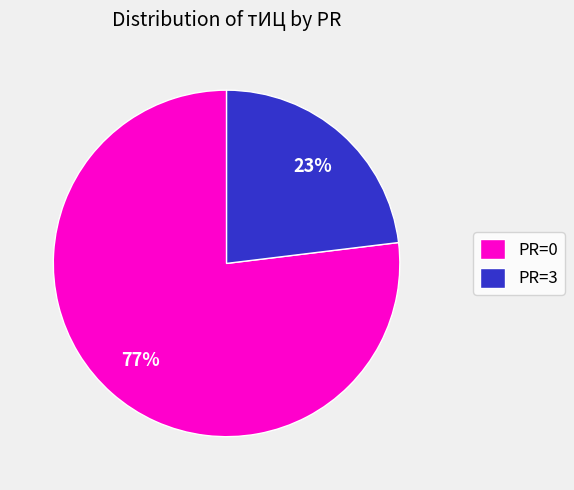

Do PR=0 and PR=3 together represent more than half of the pie?

Yes